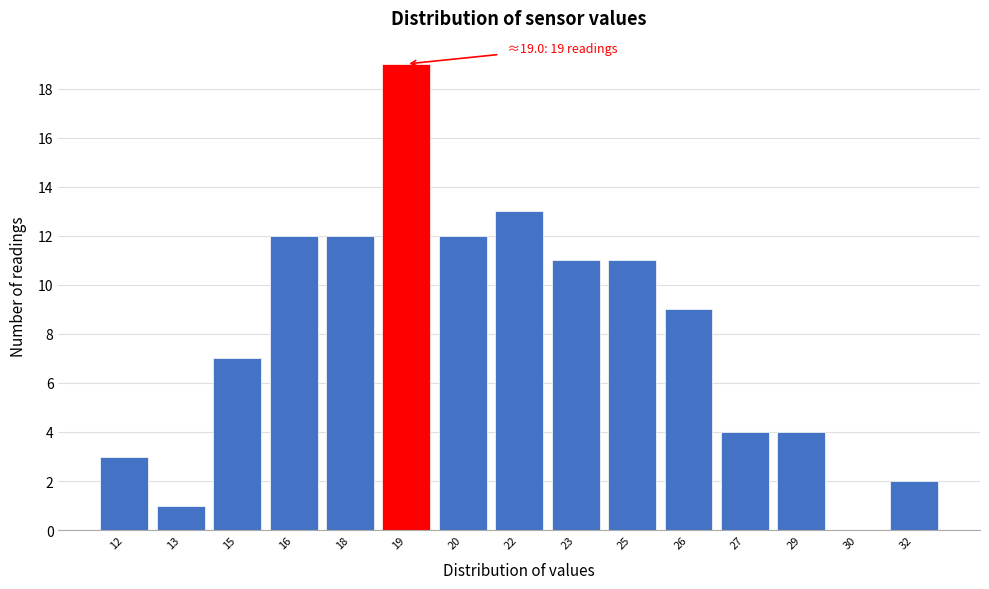

Reading left to right, transcribe all the data shown in this chart.

12=3	13=1	15=7	16=12	18=12	19=19	20=12	22=13	23=11	25=11	26=9	27=4	29=4	30=0	32=2